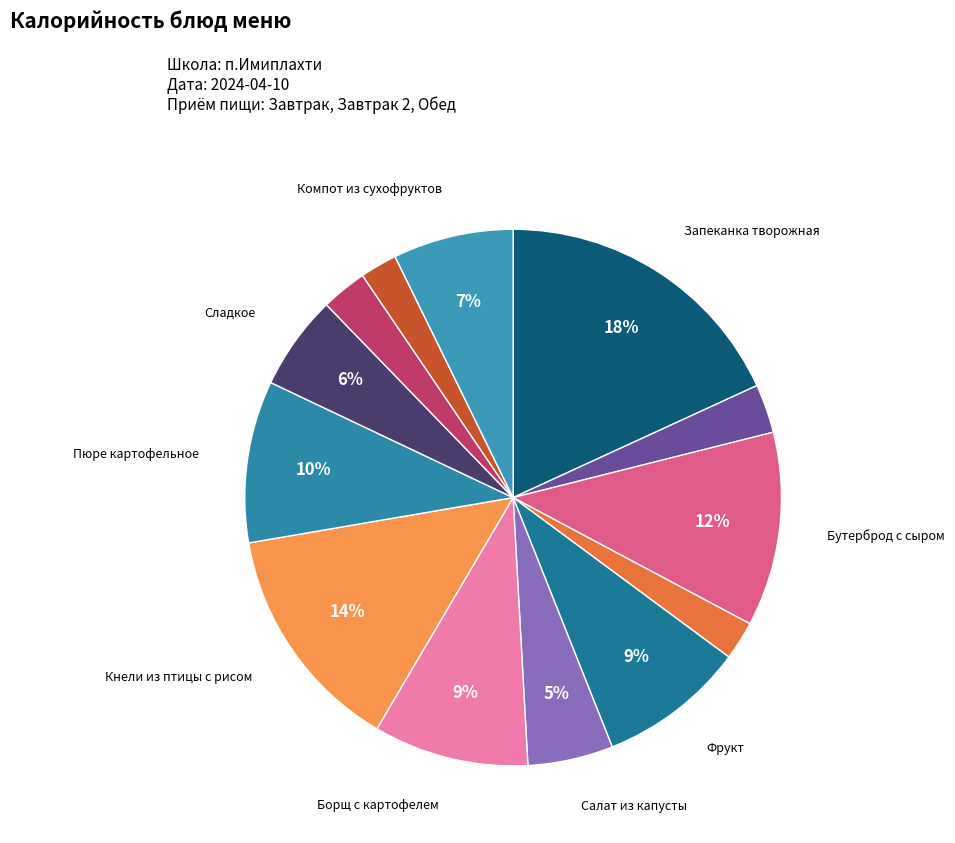

Which category has the smallest portion of the pie?

Хлеб ржано-пшеничный